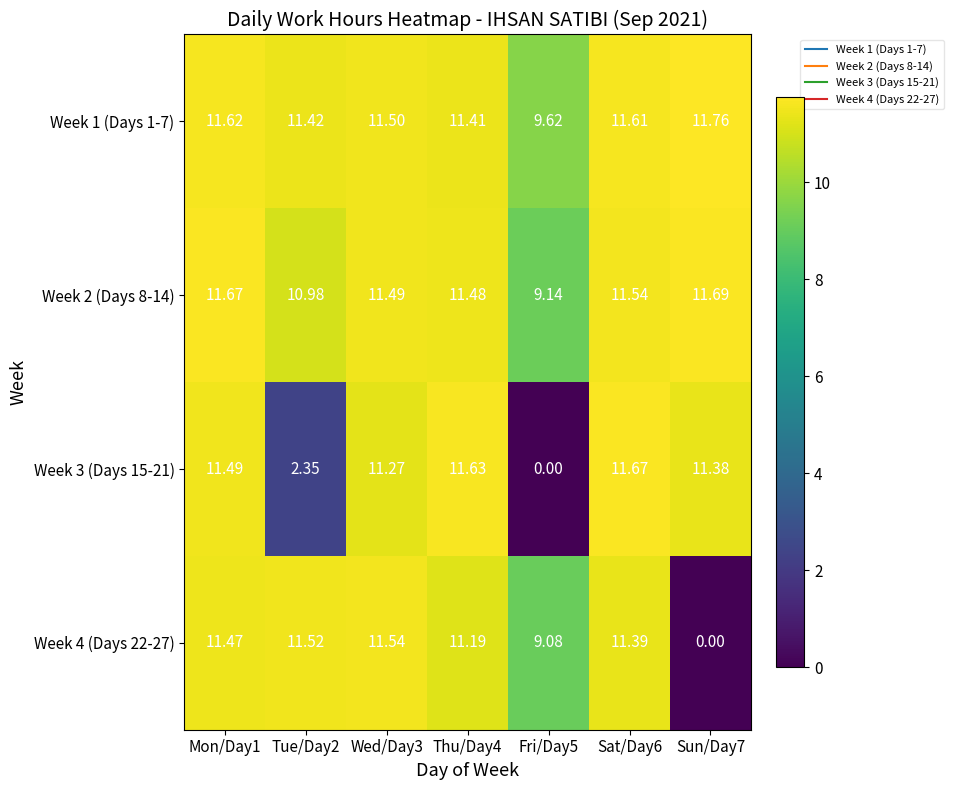

Is the value of Week 3 (Days 15-21) at Fri/Day5 greater than the value of Week 1 (Days 1-7) at Wed/Day3?

No